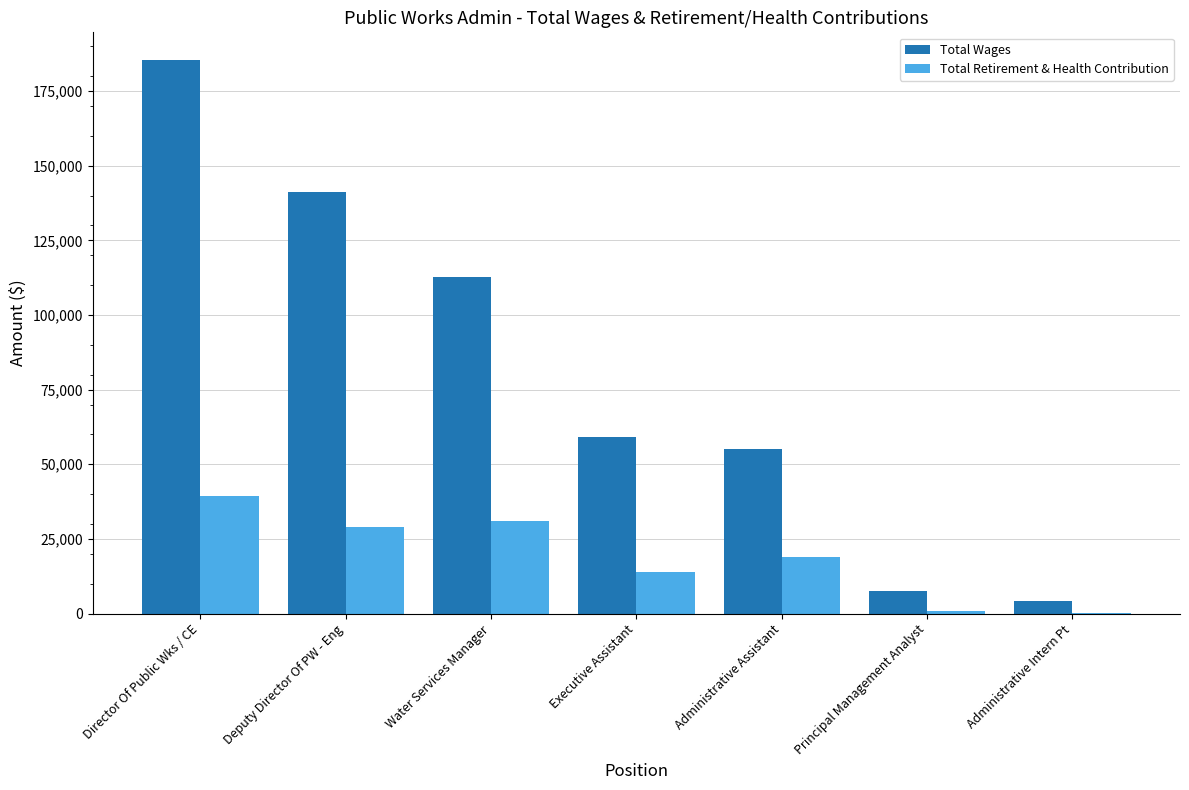

How many distinct data groups are displayed?

2